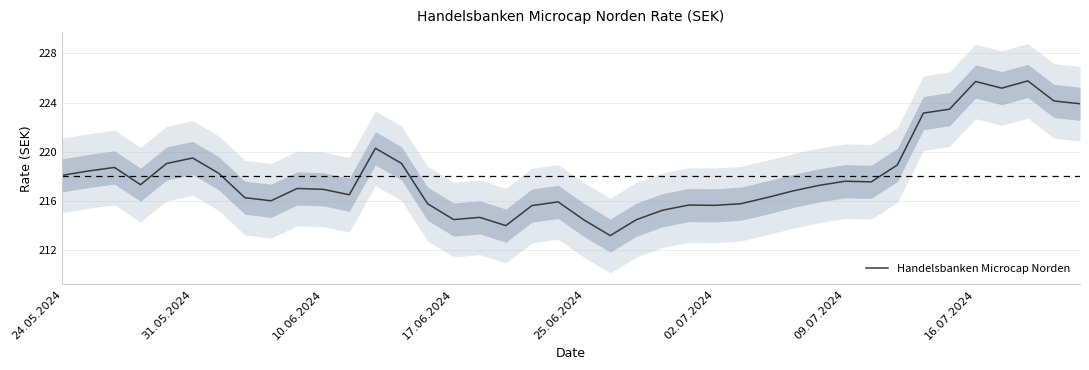

What is the difference between the maximum and minimum values?

12.6